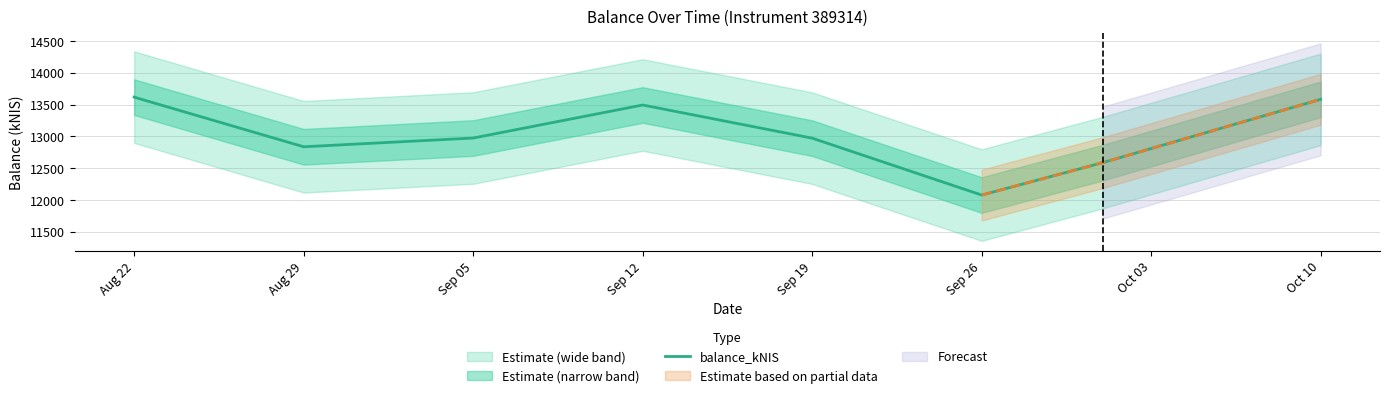

What is the label of the 5th point from the right?

Sep 12